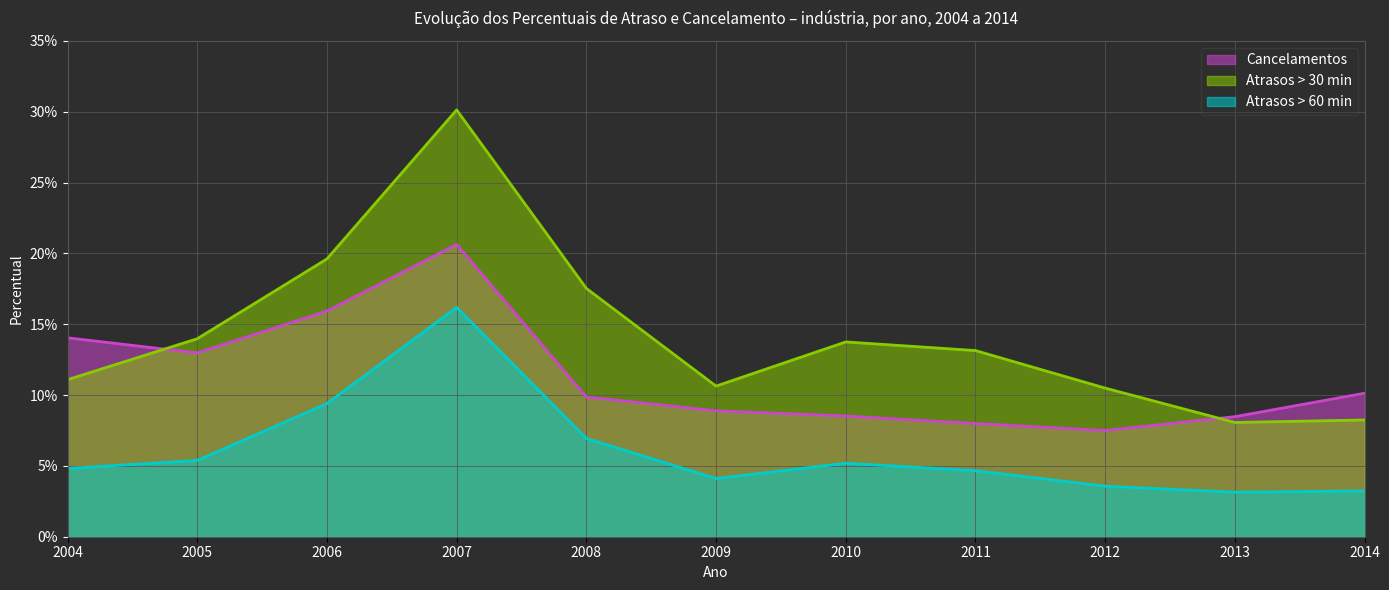

True or false: Atrasos > 30 min has a value of 0.1 at 2012.

True